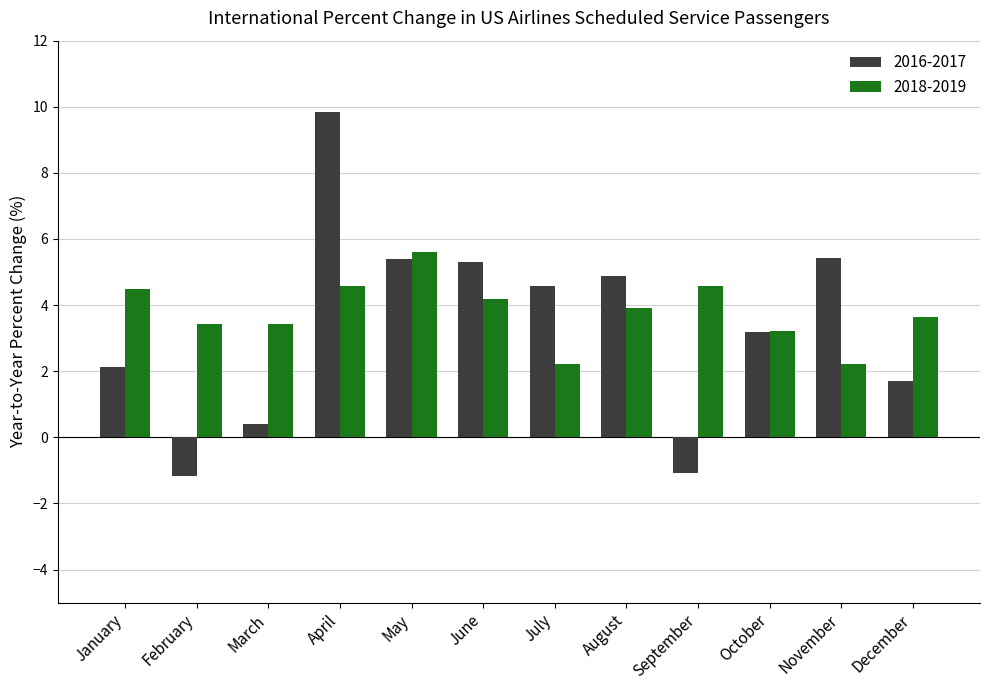

What is the smallest value displayed?

-1.2